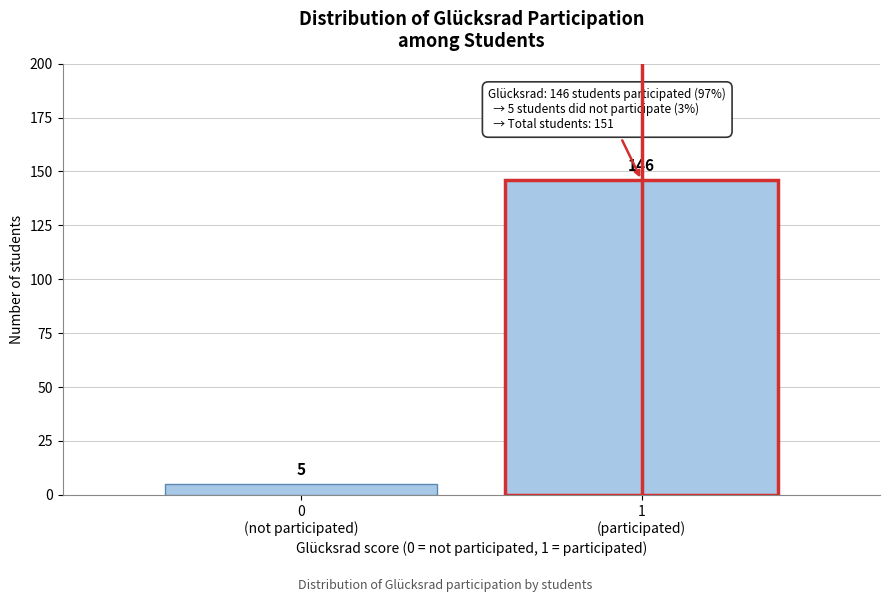

Reading left to right, transcribe all the data shown in this chart.

5	146